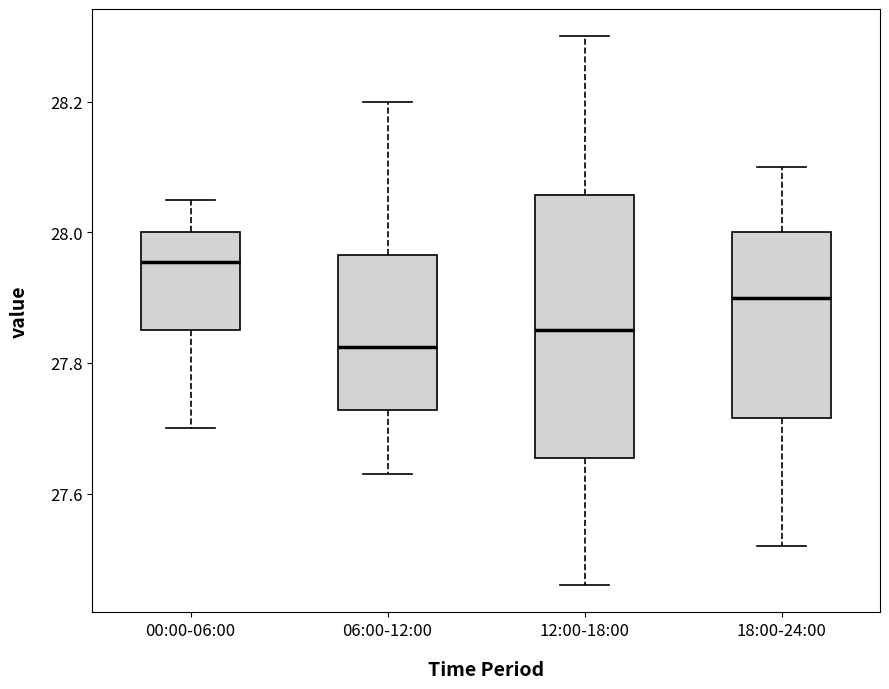

Comparing the boxes themselves (not the whiskers), which one is the tallest?

12:00-18:00